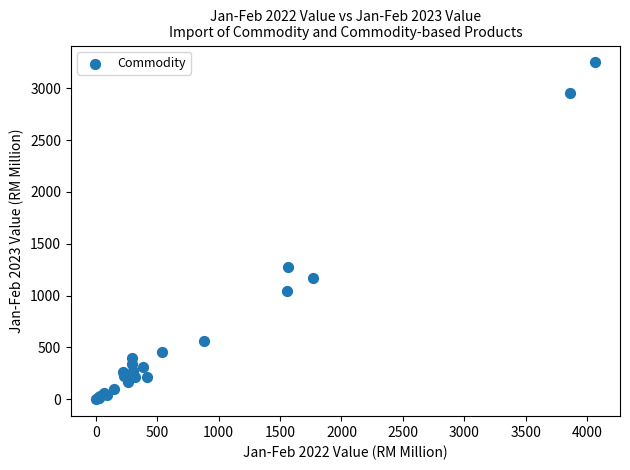

What Y value in the scatter plot is closest to 1625?

1279.9